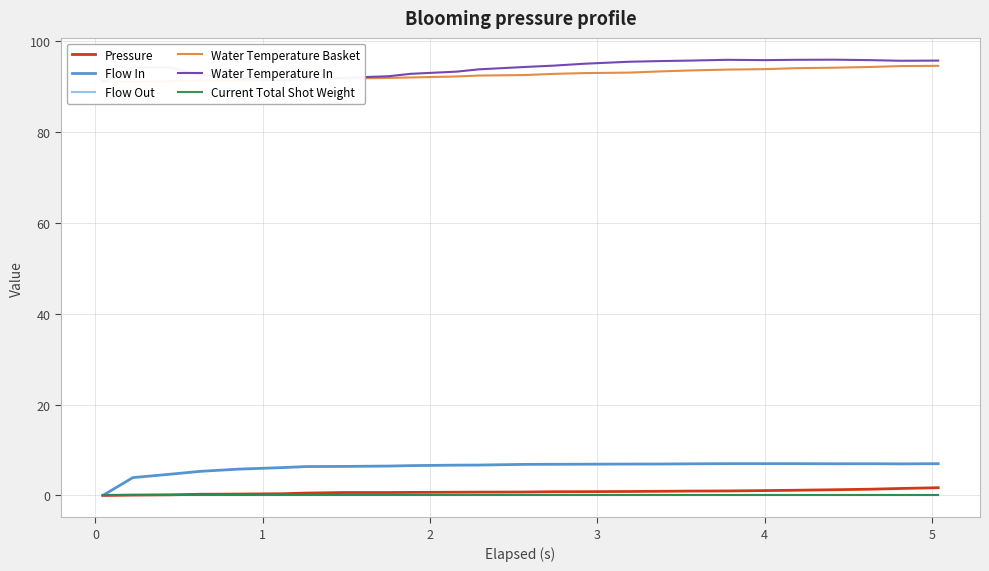

Which series has the largest total across all categories?

Water Temperature In